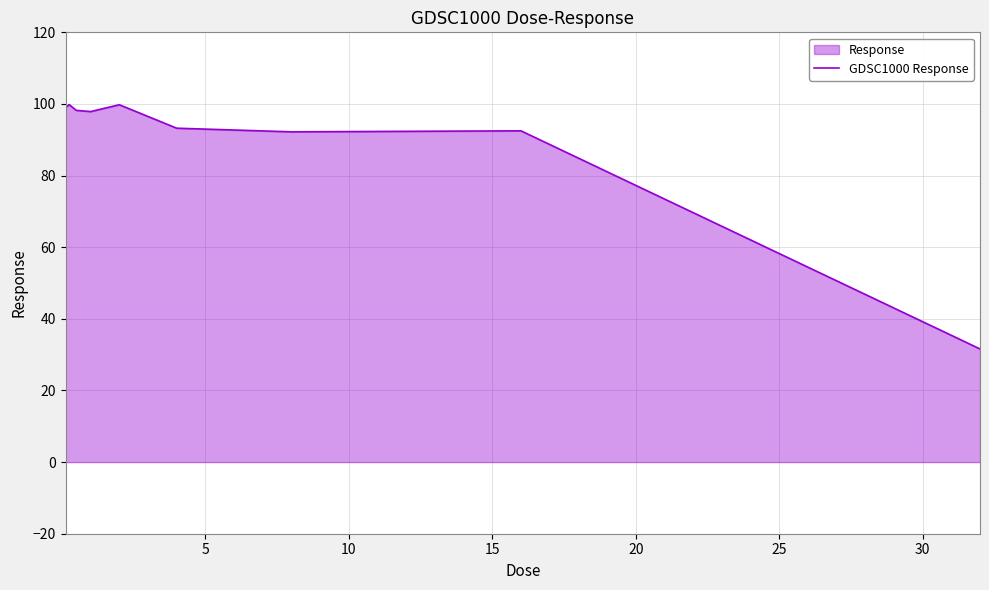

What is the minimum value shown in the chart?

31.6